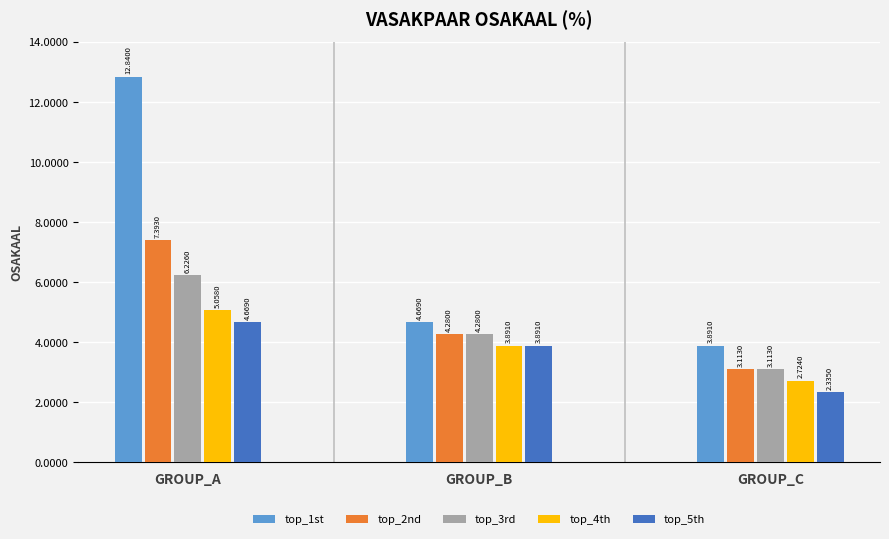

Between GROUP_A and GROUP_B, which series saw the biggest shift?

top_1st